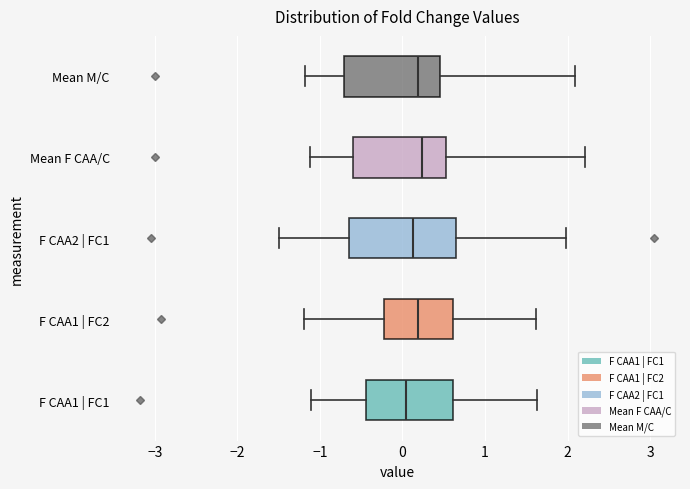

Reading bottom to top, read every box against the x-axis: the position of its median line, the range the box covers, and the ends of its whiskers. The values are not printed on the chart, so give them approximately, as read against the axis.

F CAA1 | FC1: median 0.0, box -0.4 to 0.6, whiskers -1.1 to 1.6
F CAA1 | FC2: median 0.2, box -0.2 to 0.6, whiskers -1.2 to 1.6
F CAA2 | FC1: median 0.1, box -0.7 to 0.6, whiskers -1.5 to 2.0
Mean F CAA/C: median 0.2, box -0.6 to 0.5, whiskers -1.1 to 2.2
Mean M/C: median 0.2, box -0.7 to 0.5, whiskers -1.2 to 2.1